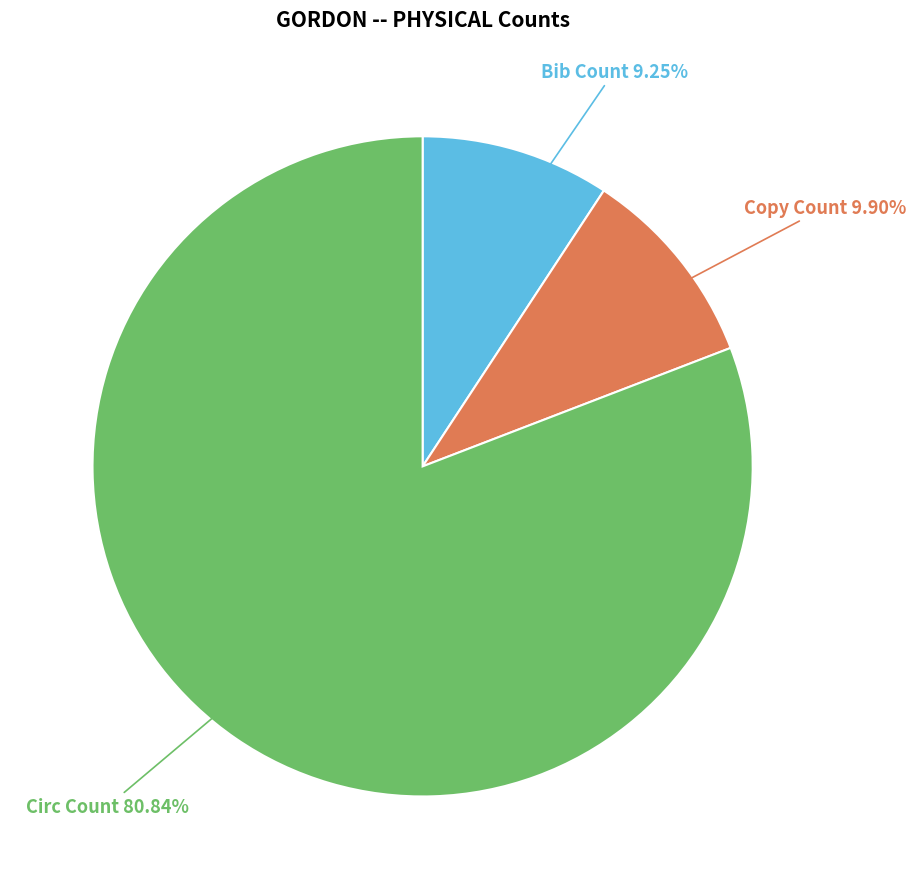

Which has a higher value, Bib Count or Circ Count?

Circ Count